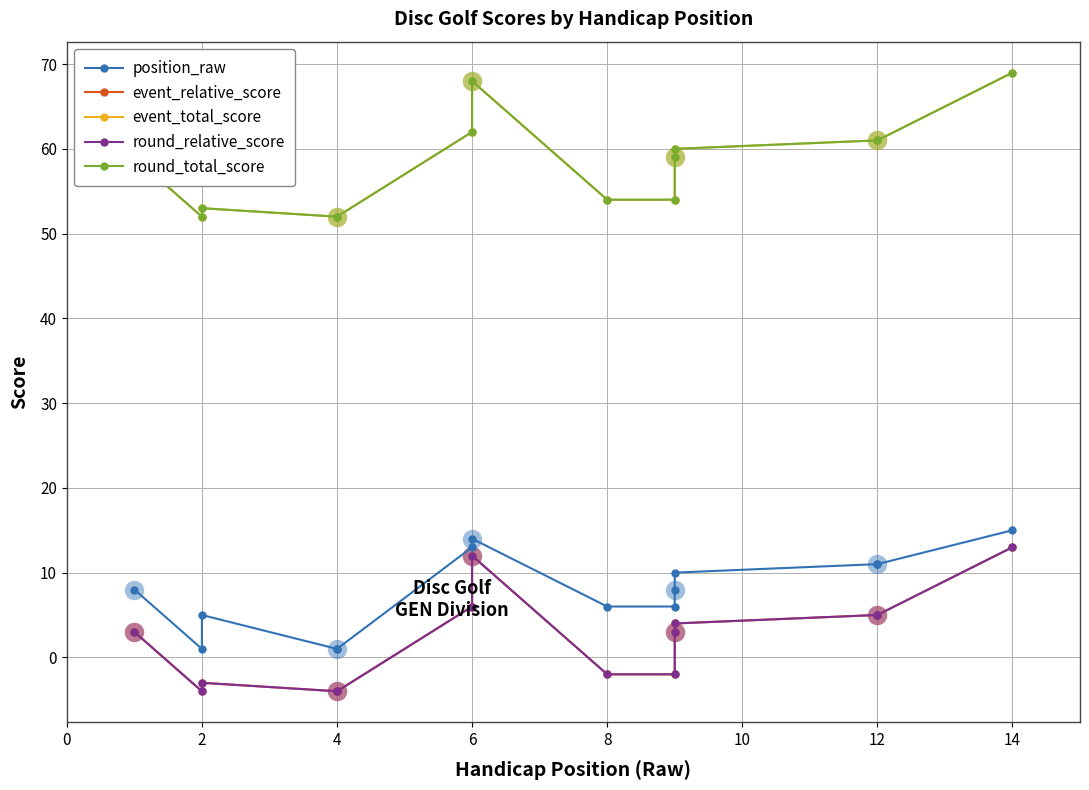

How many data points in event_relative_score are less than 3?

6